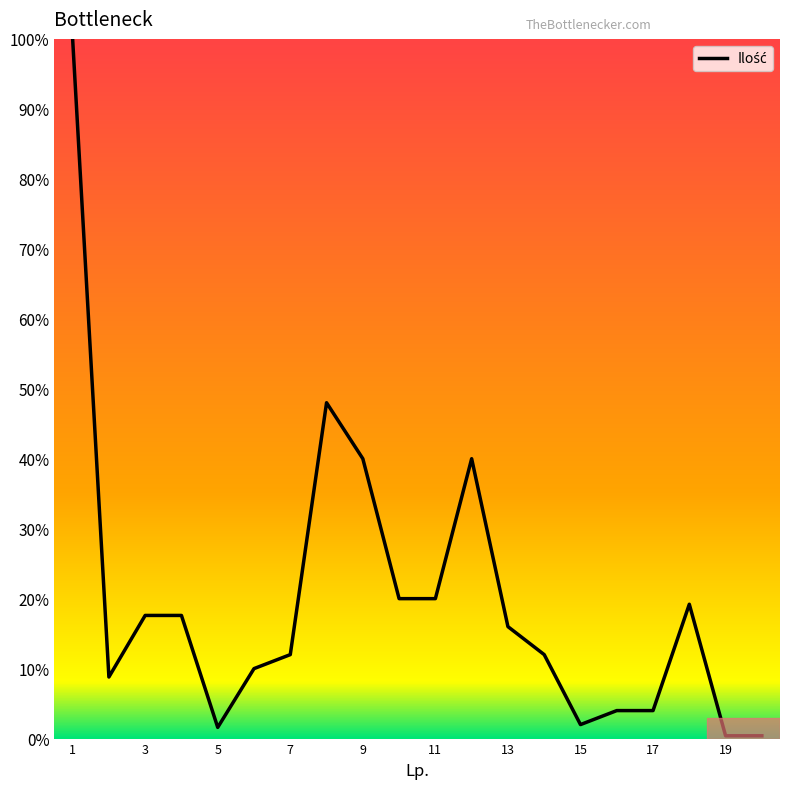

True or false: there are more than 1 points higher than both neighbors.

True